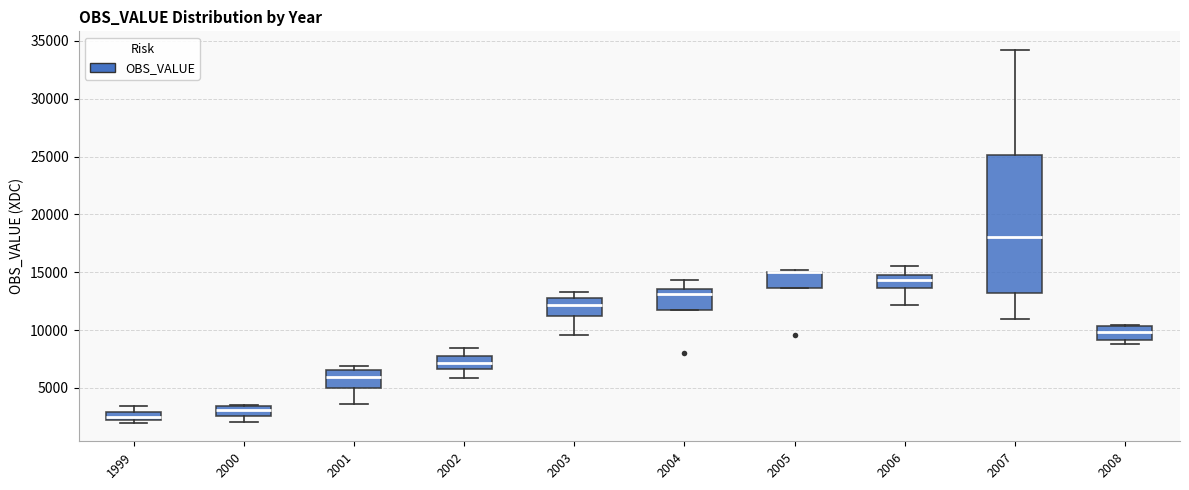

Comparing the boxes themselves (not the whiskers), which one is the tallest?

2007